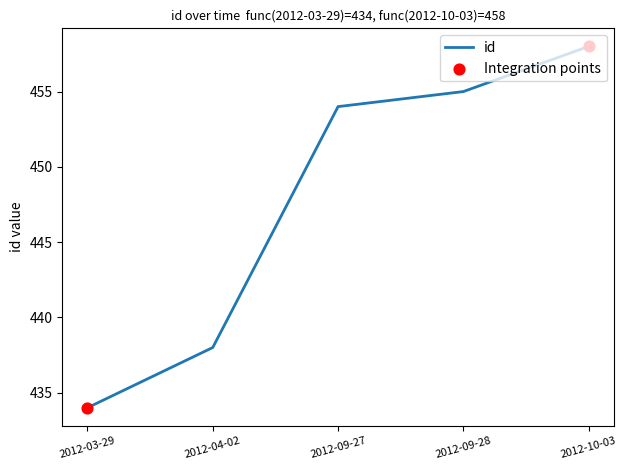

Which has a higher value, 2012-10-03 or 2012-04-02?

2012-10-03